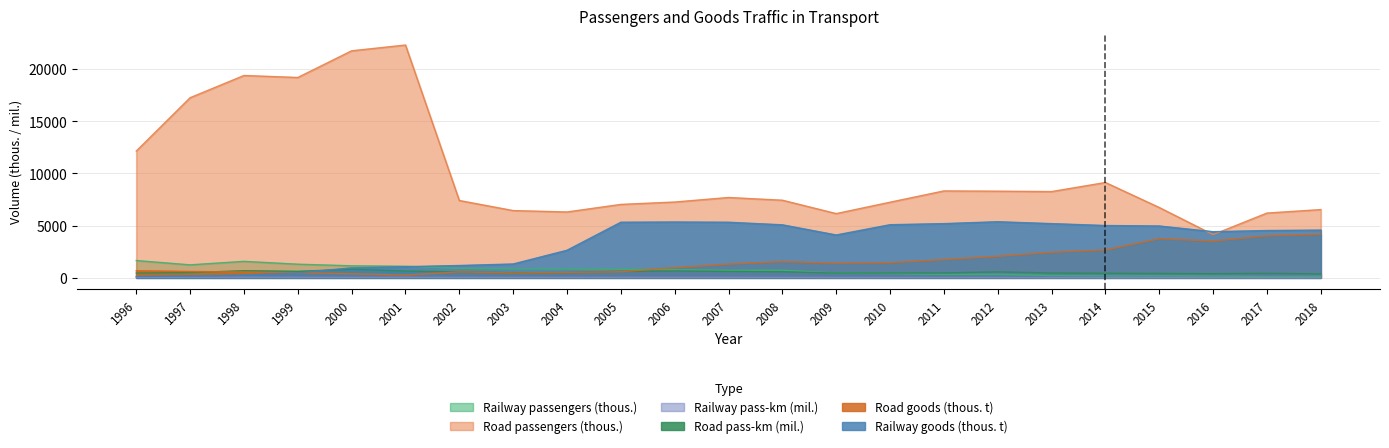

How many data points in Railway passengers (thous.) are less than 728?

11